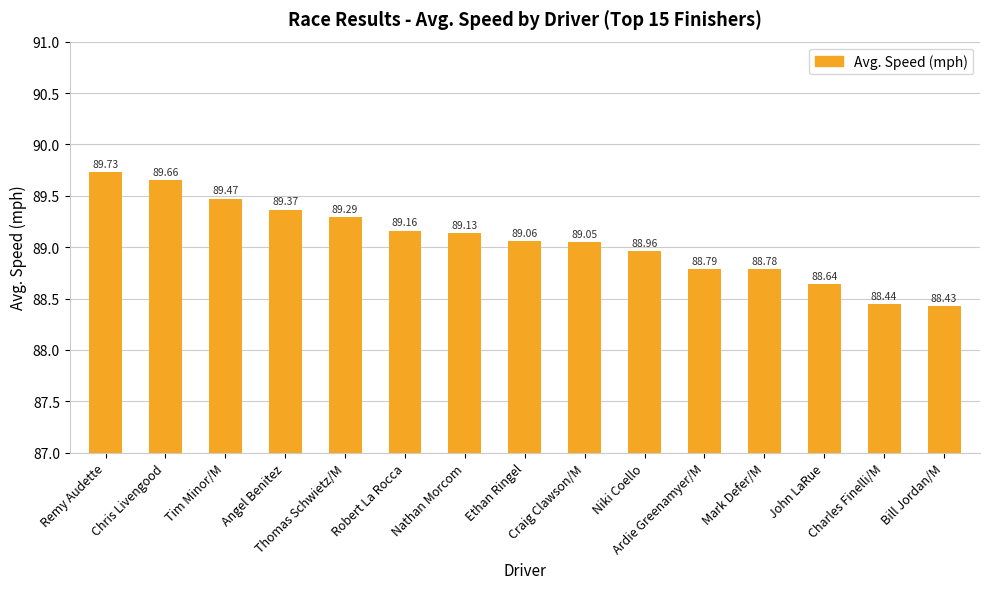

Count the number of data series in this chart.

1